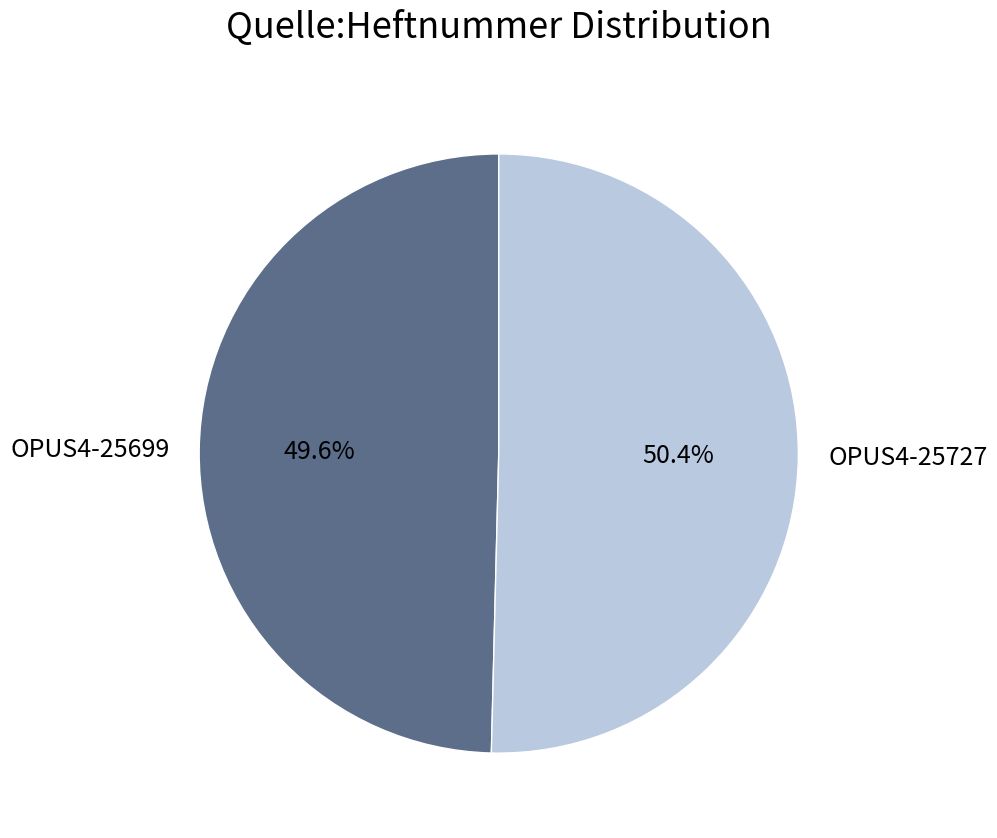

To the nearest percent, what percentage of the pie is OPUS4-25727?

50%